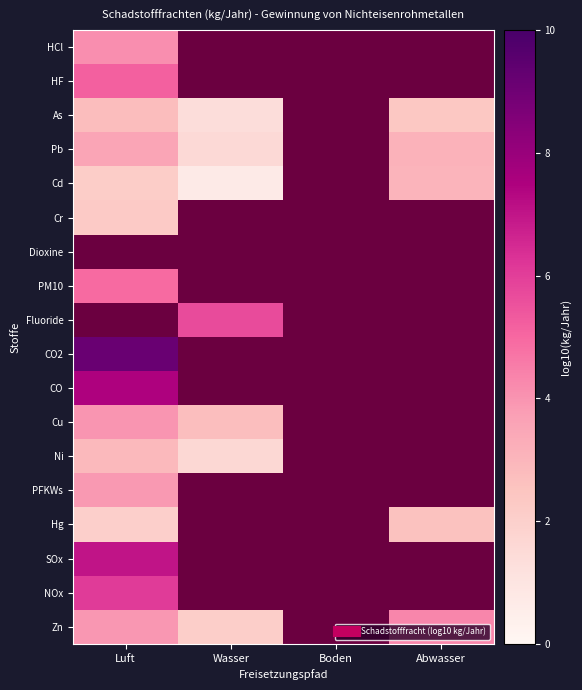

List the series in order of their peak value, lowest first.

Cr, Hg, As, Ni, Cd, Pb, PFKWs, Cu, HCl, PM10, HF, Dioxine, Fluoride, Zn, NOx, SOx, CO, CO2